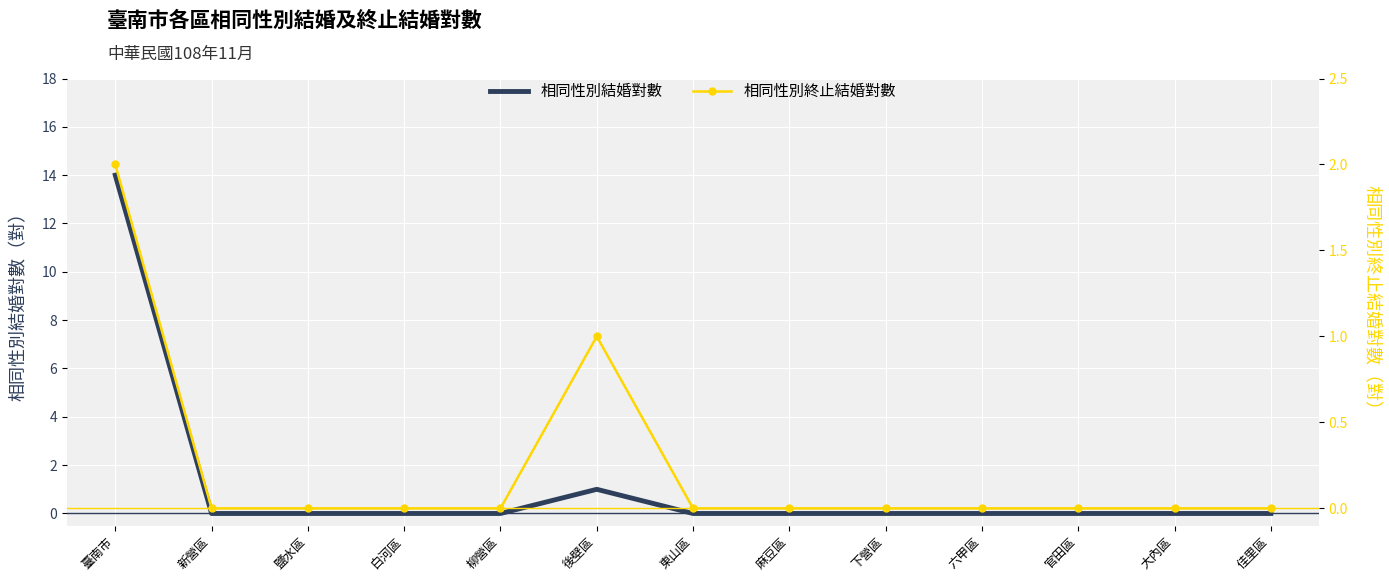

The value of 相同性別結婚對數 at 鹽水區 is 0. True or false?

True